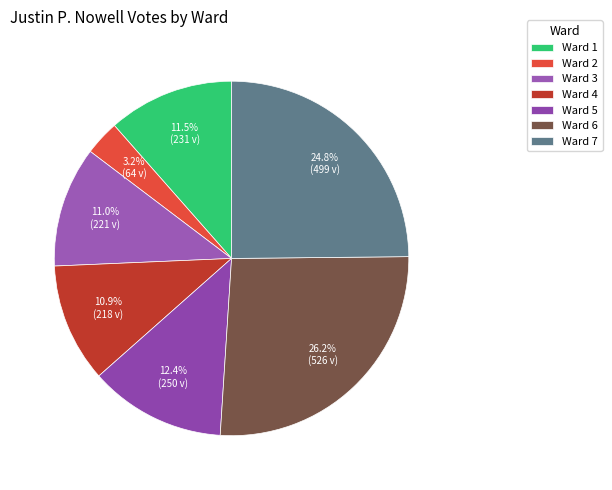

What percentage is the Ward 2 slice, to the nearest percent?

3%